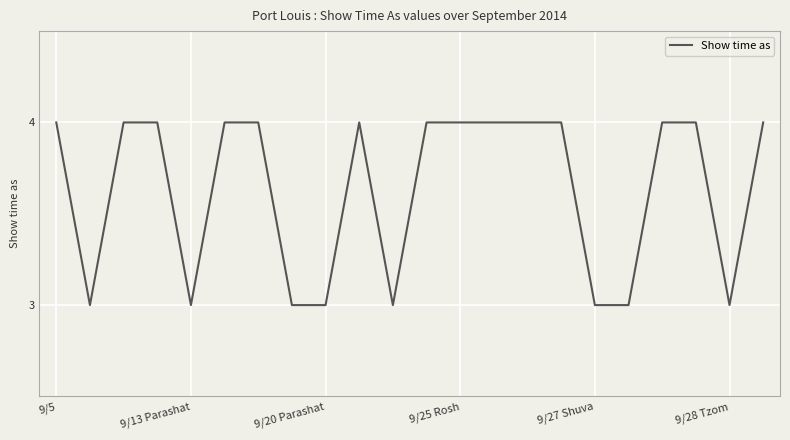

What is the smallest value displayed?

3